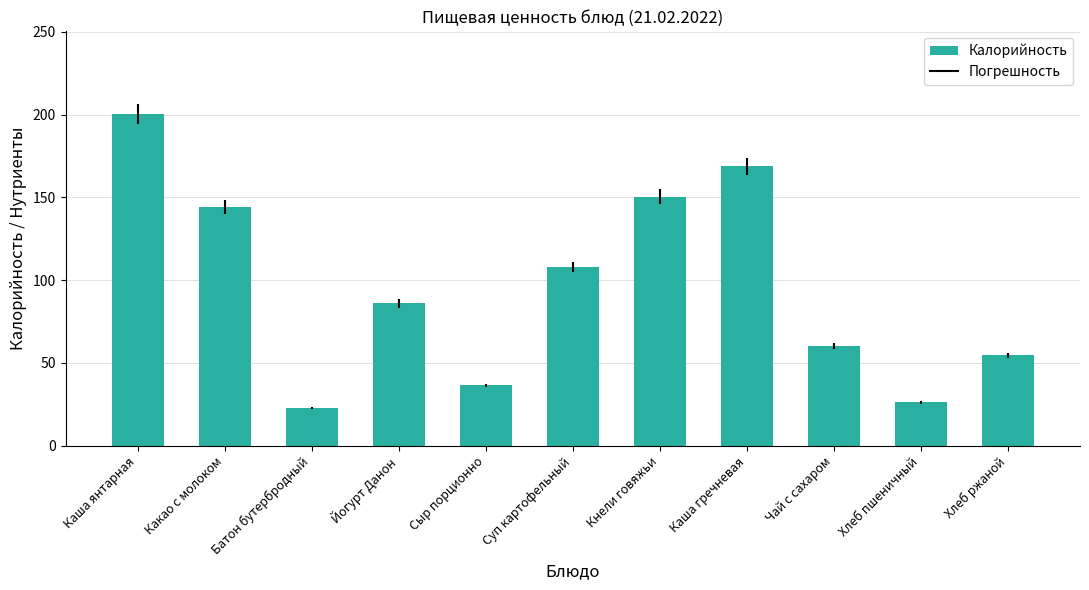

What is the average value?

96.1